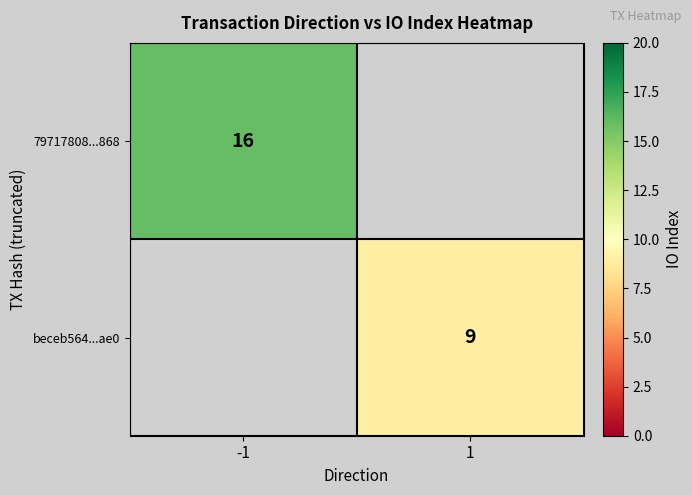

How many distinct data groups are displayed?

2